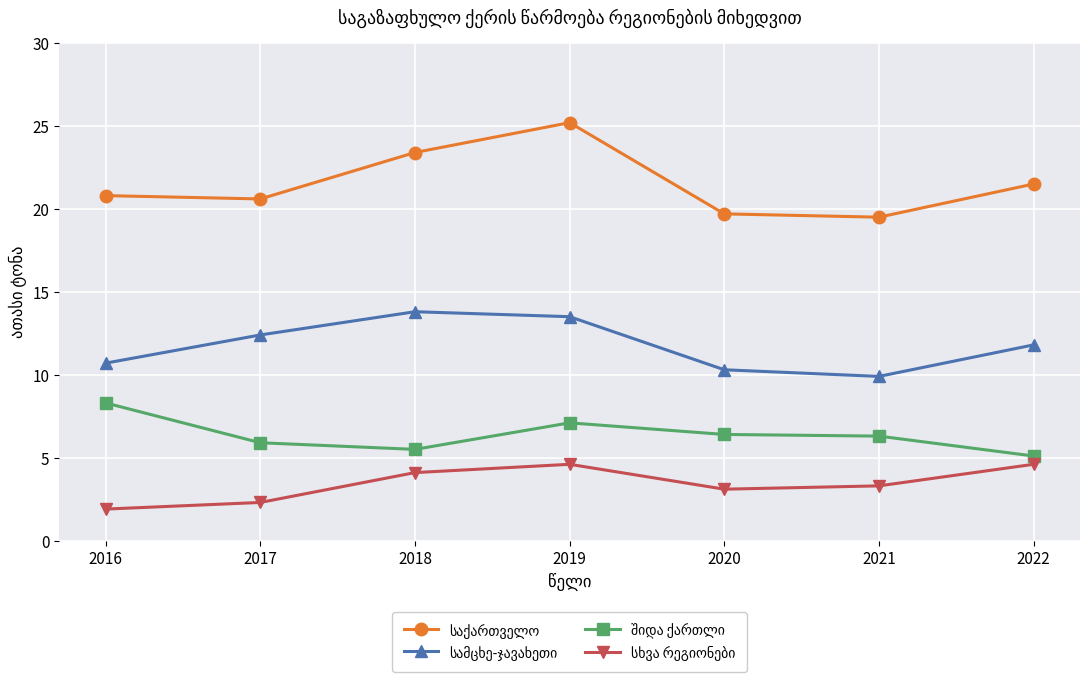

At how many categories does at least one series exceed 15?

7